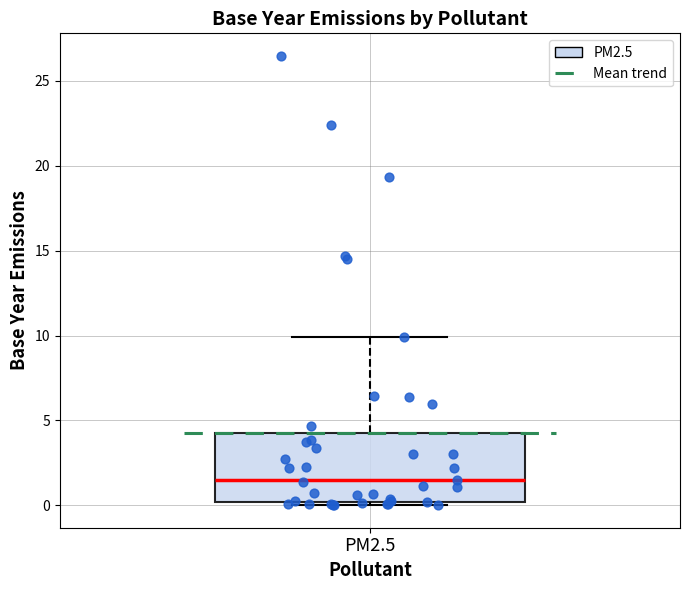

Where does the upper whisker of the box for PM2.5 end on the y-axis? The values are not printed on the chart, so give them approximately, as read against the axis.

10.0